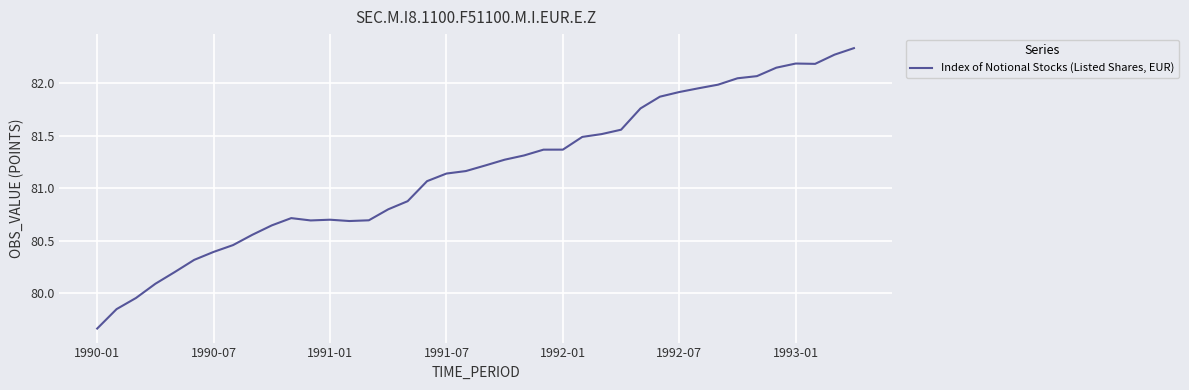

What is the sum of all values?

3246.4